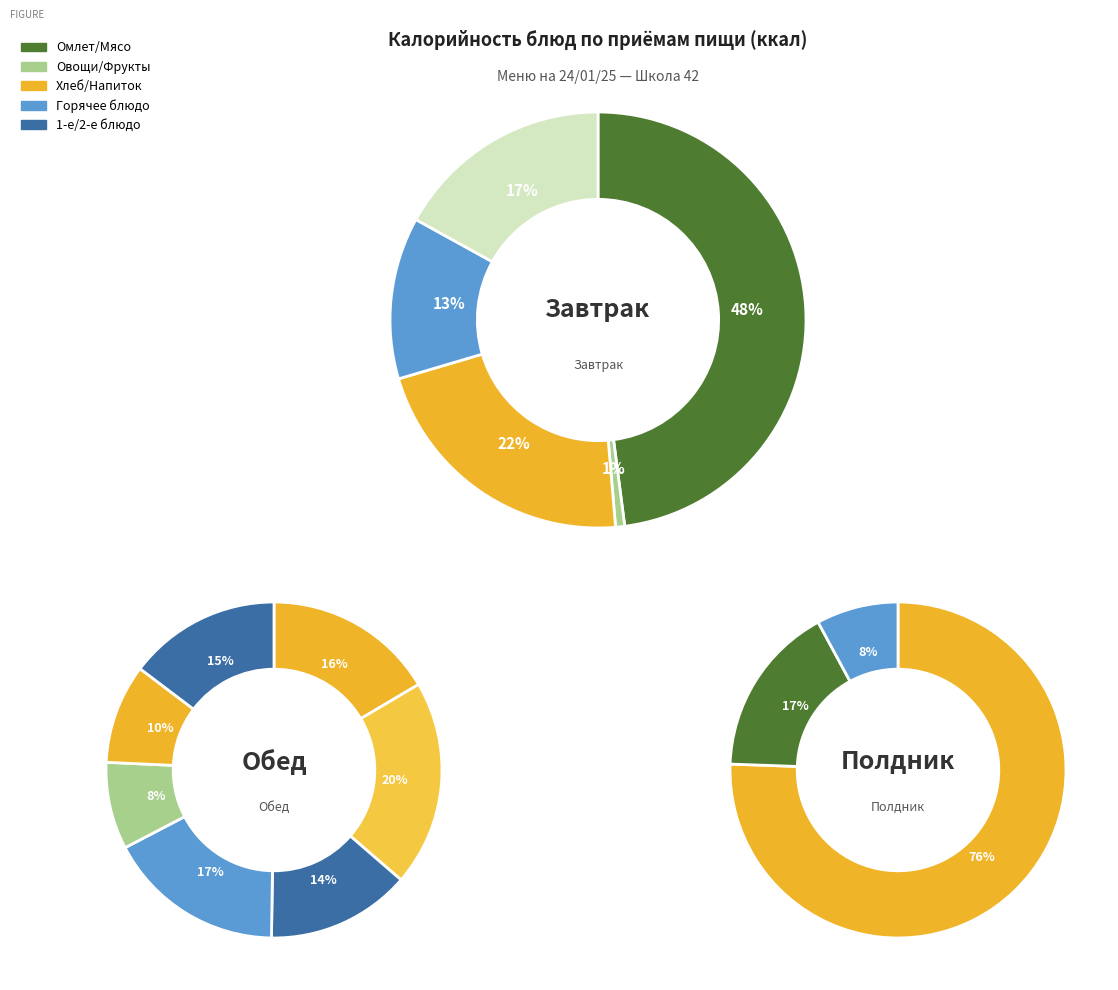

How many segments does this pie chart have?

15